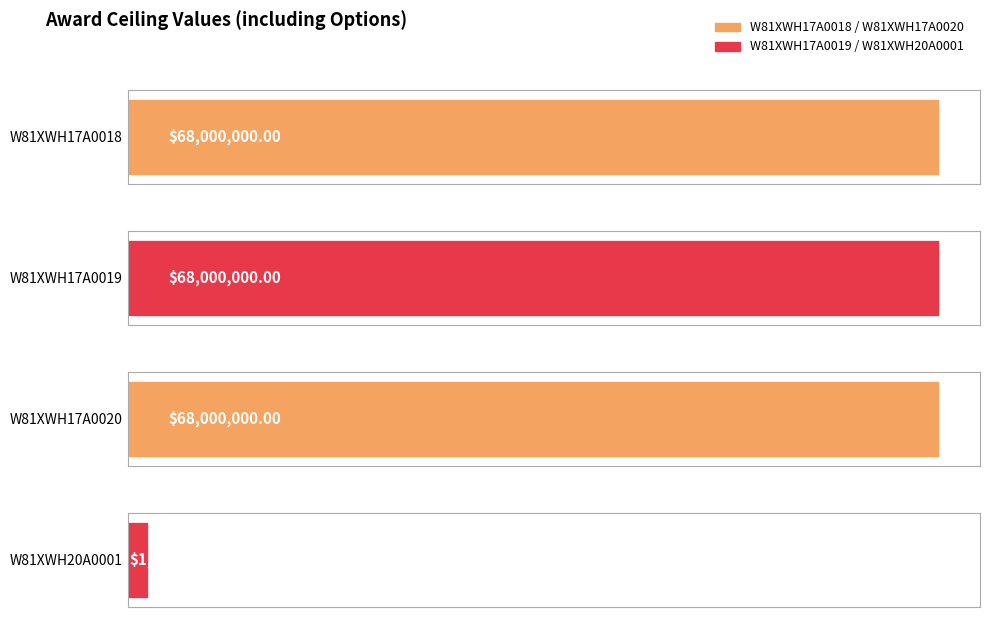

List the labels in order of value, smallest first.

W81XWH20A0001, W81XWH17A0018, W81XWH17A0019, W81XWH17A0020